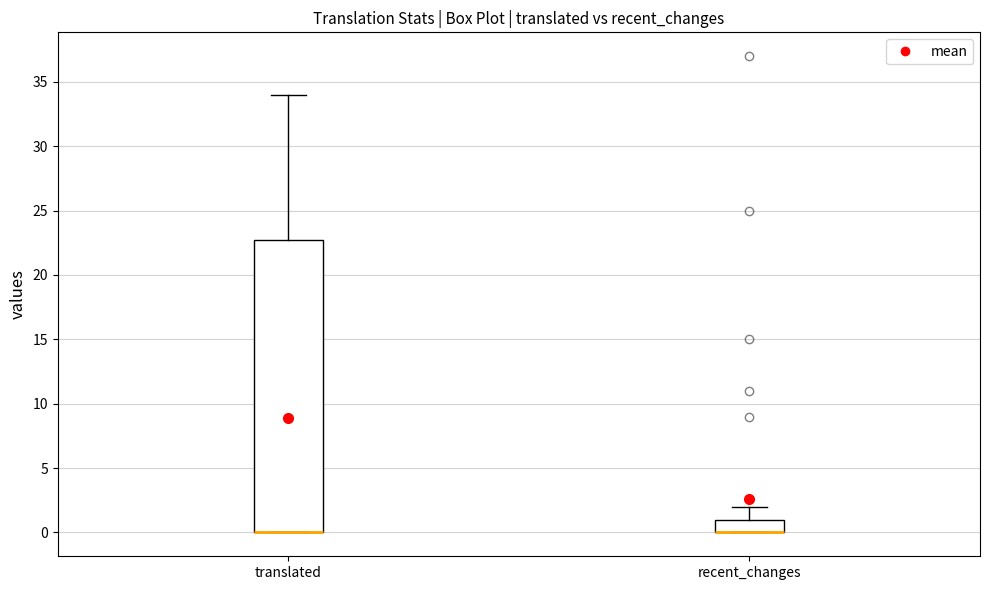

Reading left to right, transcribe this box plot: for each box, give where its median line is, the range the box spans, and where its two whiskers end, as read against the y-axis. The values are not printed on the chart, so give them approximately, as read against the axis.

translated: median 0 (drawn on the box's lower edge), box 0 to 23, whiskers 0 to 34
recent_changes: median 0 (drawn on the box's lower edge), box 0 to 1, whiskers 0 to 2